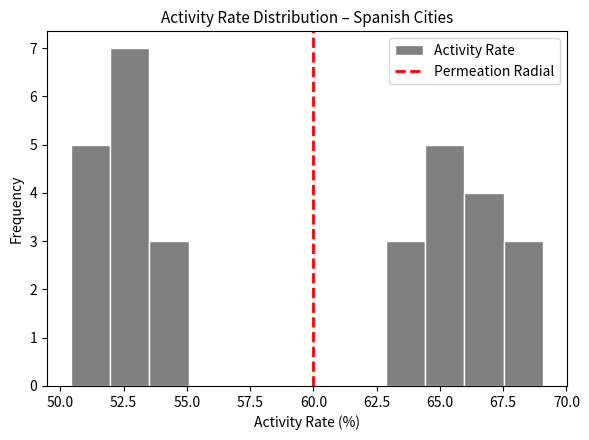

Read against the x-axis, roughly where is the centre of the tallest bar?

52.5